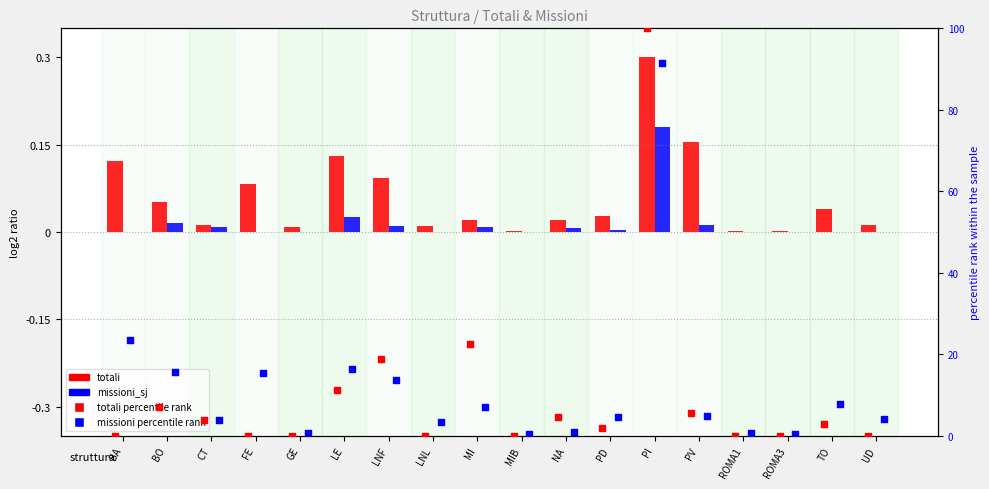

Which series has the largest total across all categories?

missioni pct